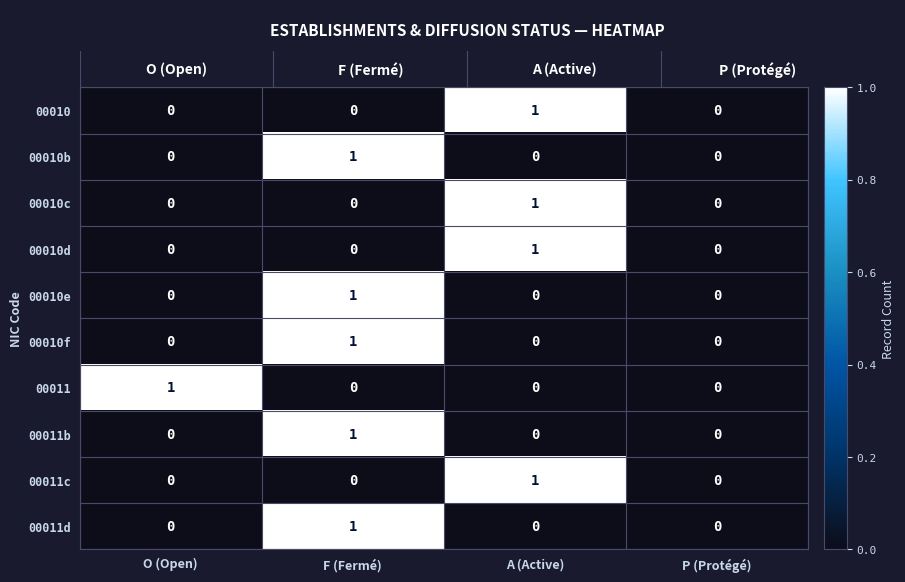

The 00010c series shows 0 at O (Open). True or false?

True